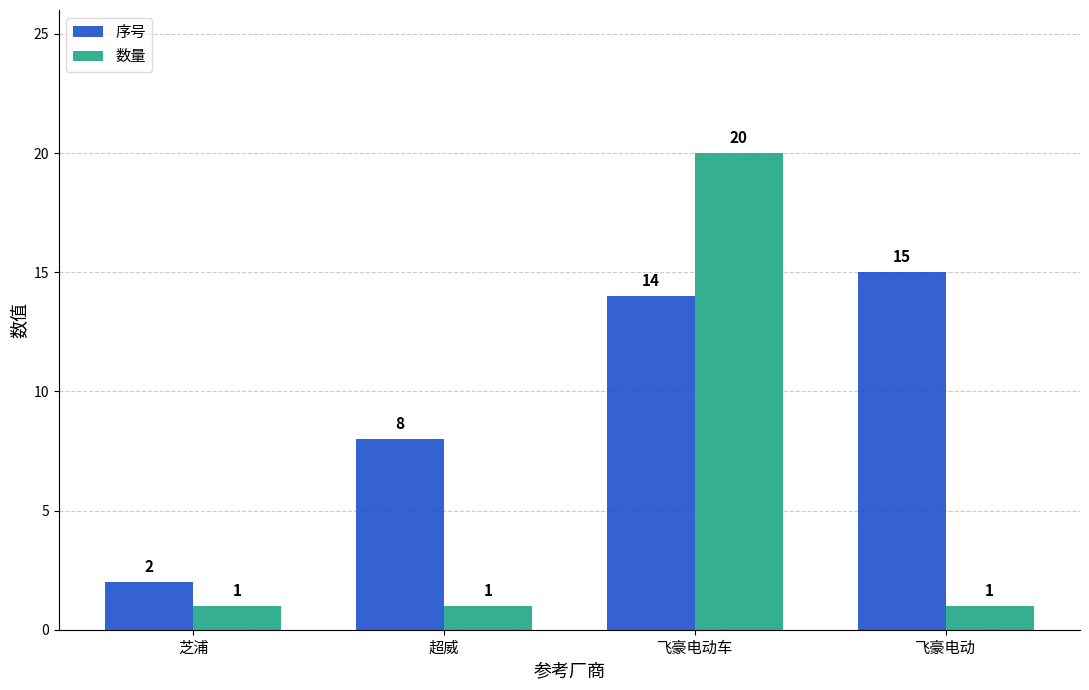

Rank the series by their maximum value, from highest to lowest.

数量, 序号